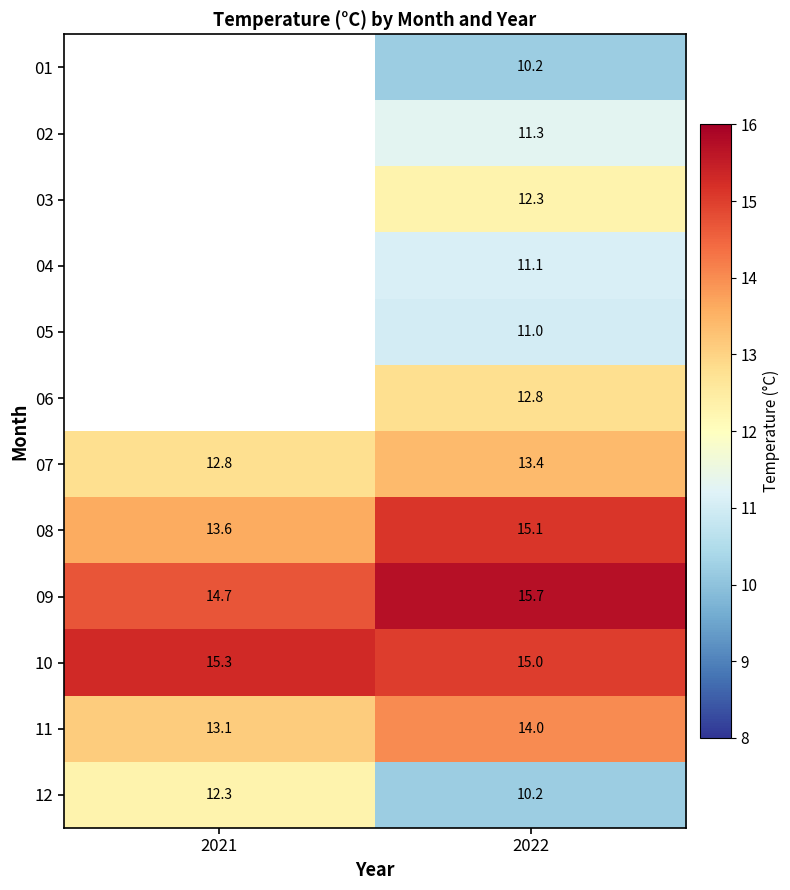

What is the spread (max minus min) of values at 2022?

5.5